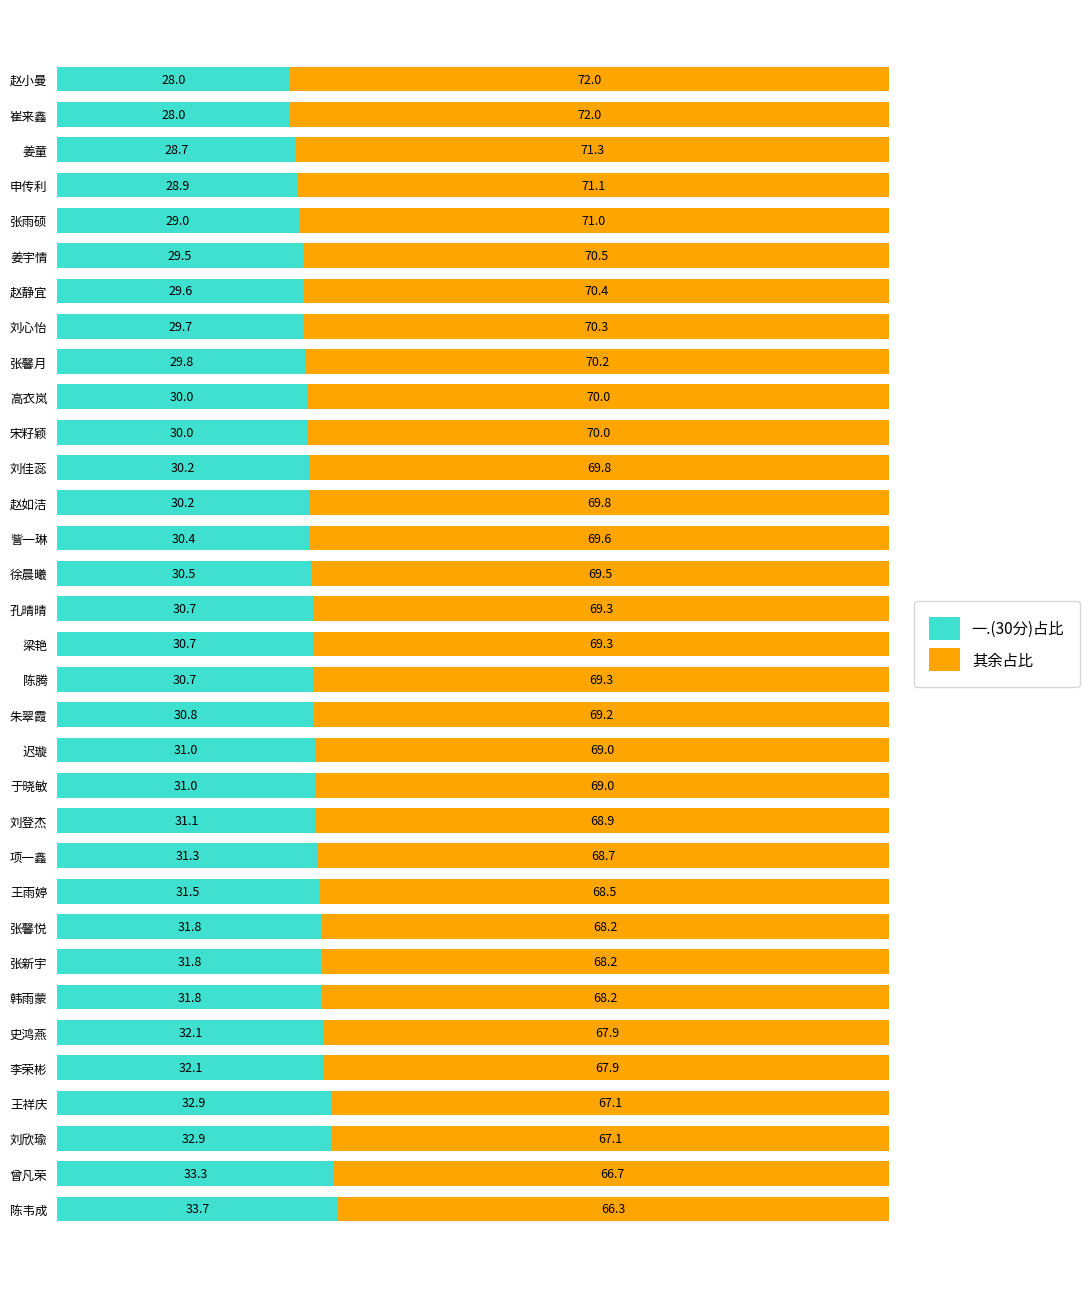

What value does the 一.(30分)占比 series have at 王祥庆?

32.9